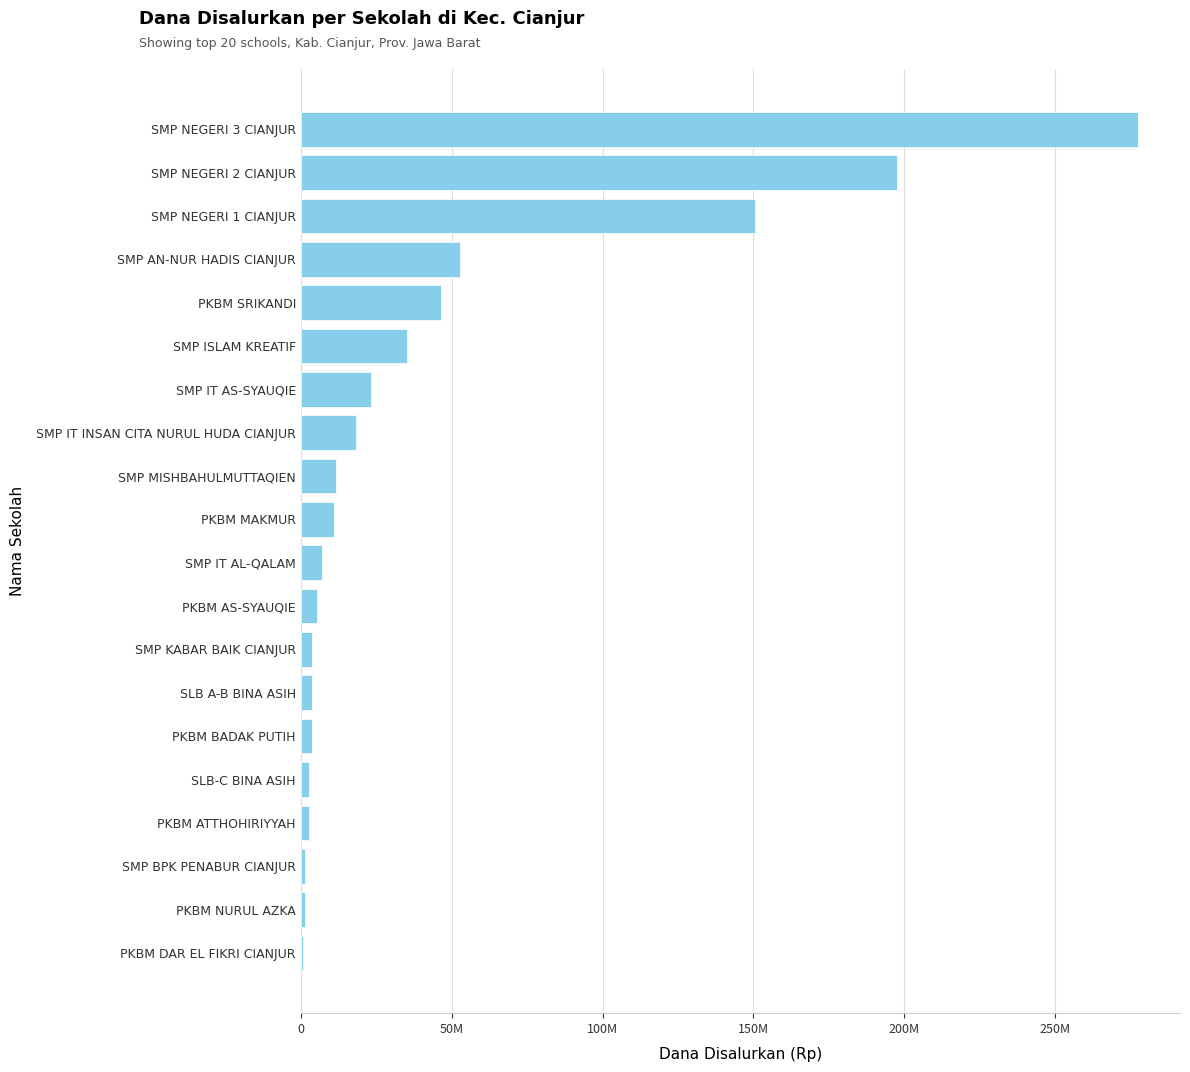

Are the bars horizontal?

Yes